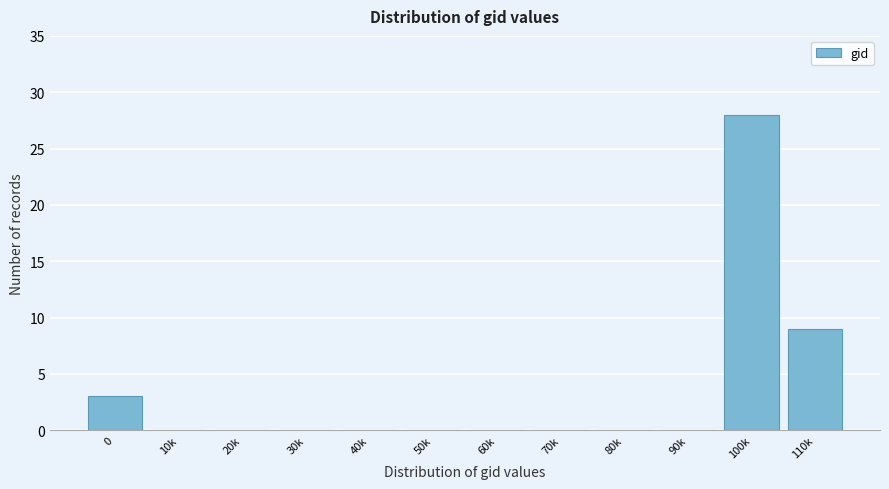

Reading left to right, extract all data points from this chart.

0=3	10k=0	20k=0	30k=0	40k=0	50k=0	60k=0	70k=0	80k=0	90k=0	100k=28	110k=9